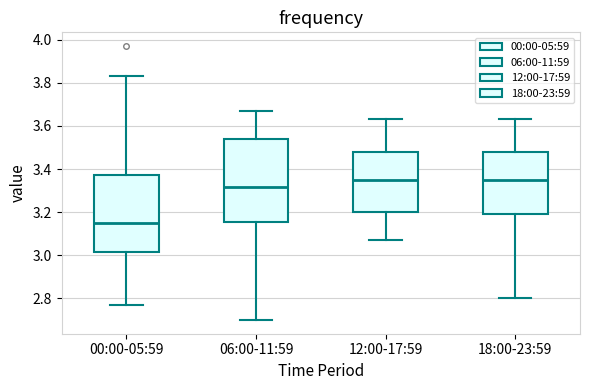

Where is the upper edge of the box for 06:00-11:59 on the y-axis? The values are not printed on the chart, so give them approximately, as read against the axis.

3.54